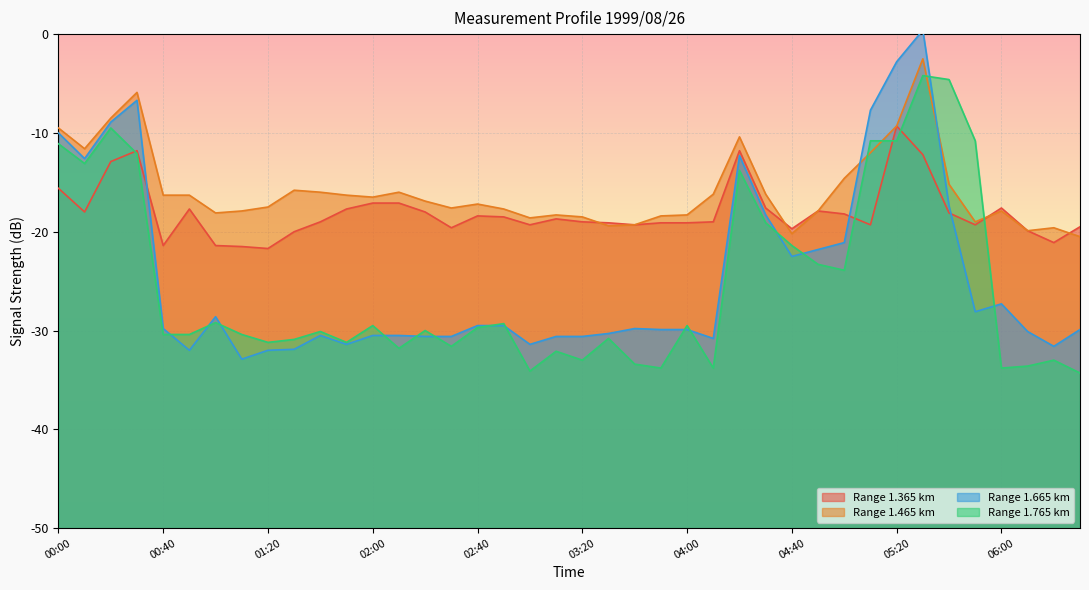

True or false: 1.365 has a value of -29.0 at 03:20.

False